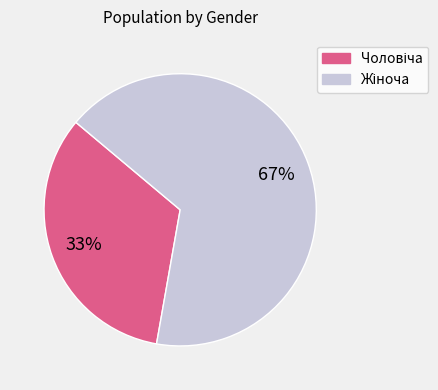

Is there a majority slice in this chart?

Yes